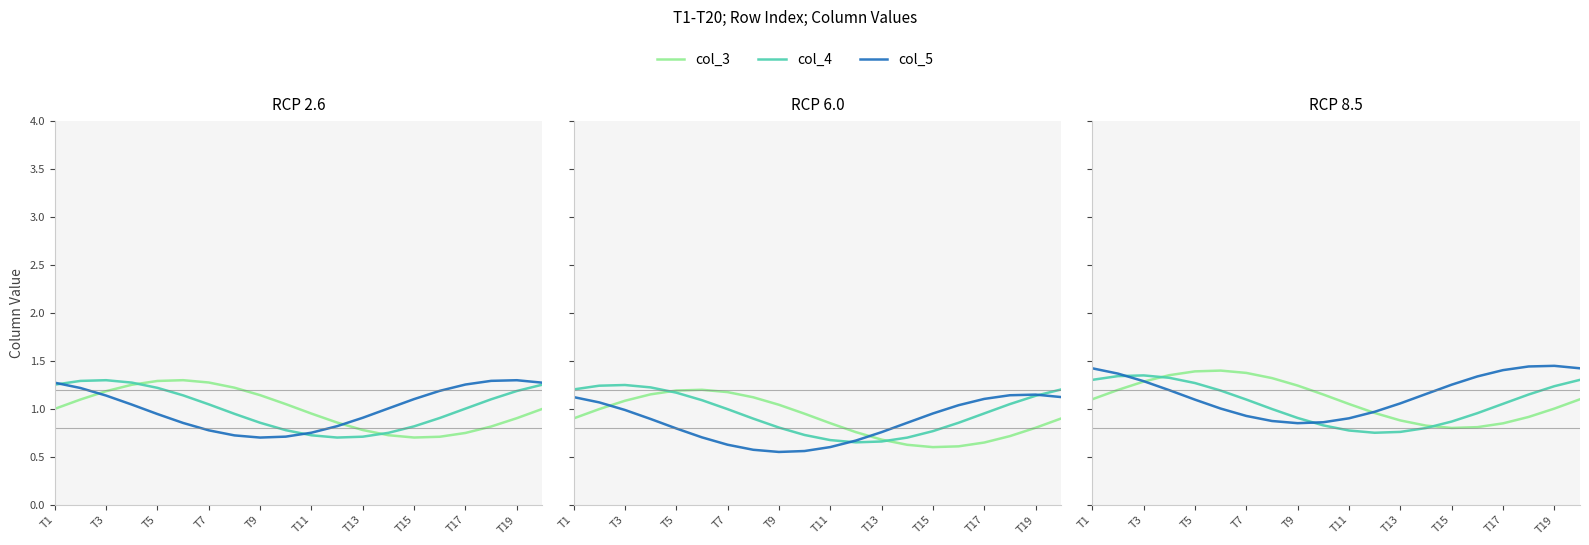

How many lines are shown in the chart?

3